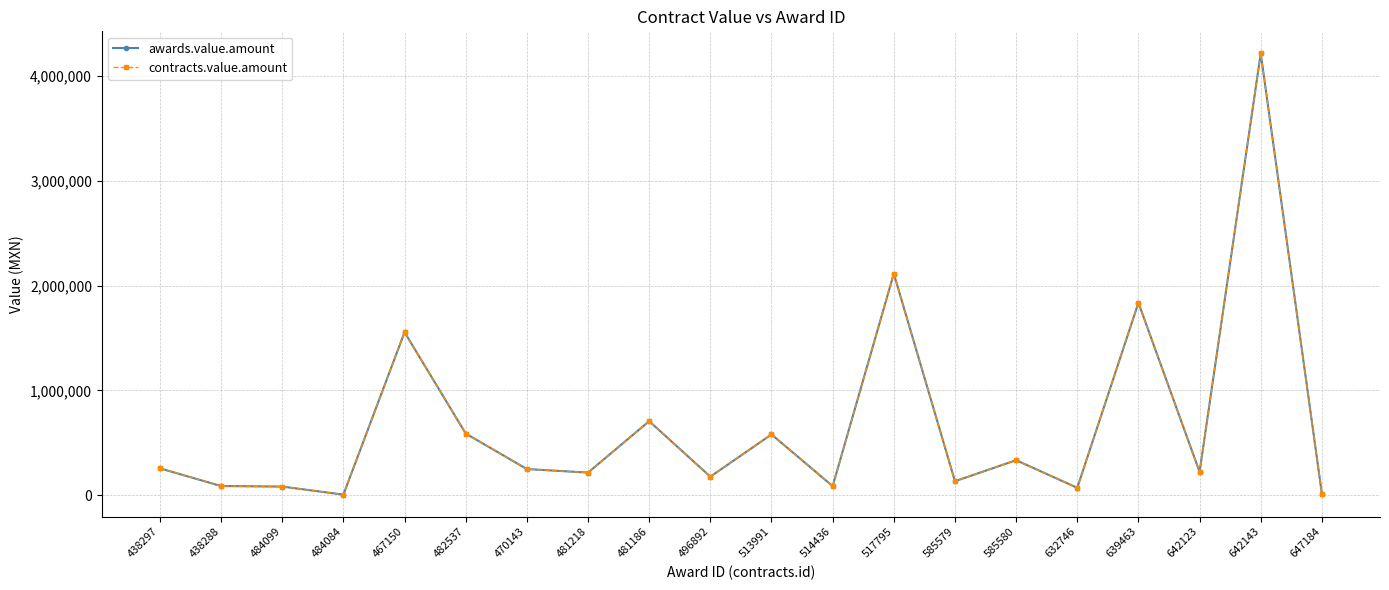

The contracts.value.amount series shows 5192.0 at 484084. True or false?

True